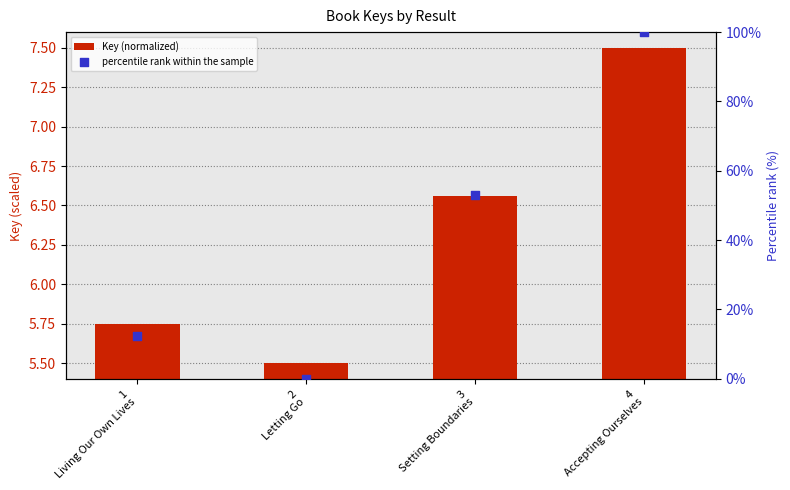

At how many categories does at least one series exceed 9?

3